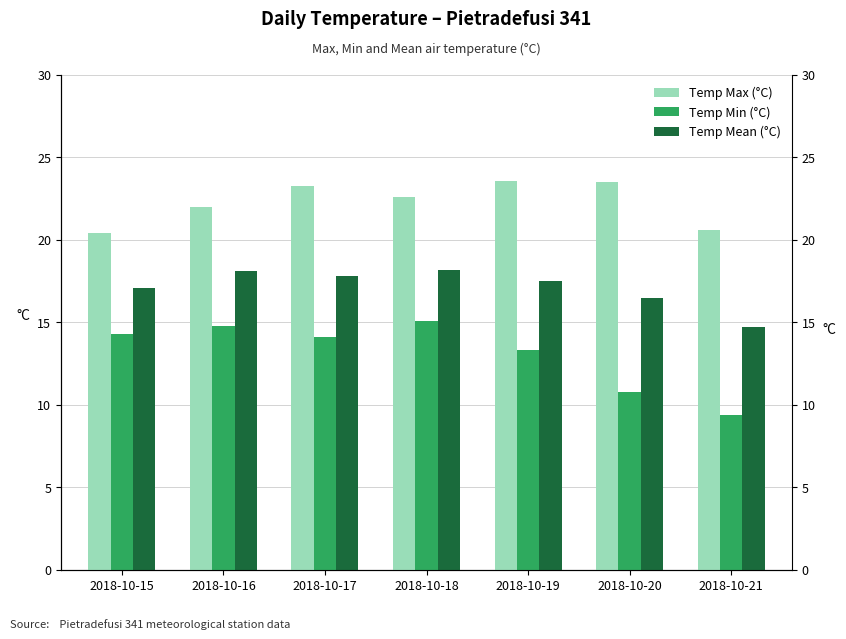

What is the value of the Temp Mean (°C) bar at the 3rd from the left?

17.8